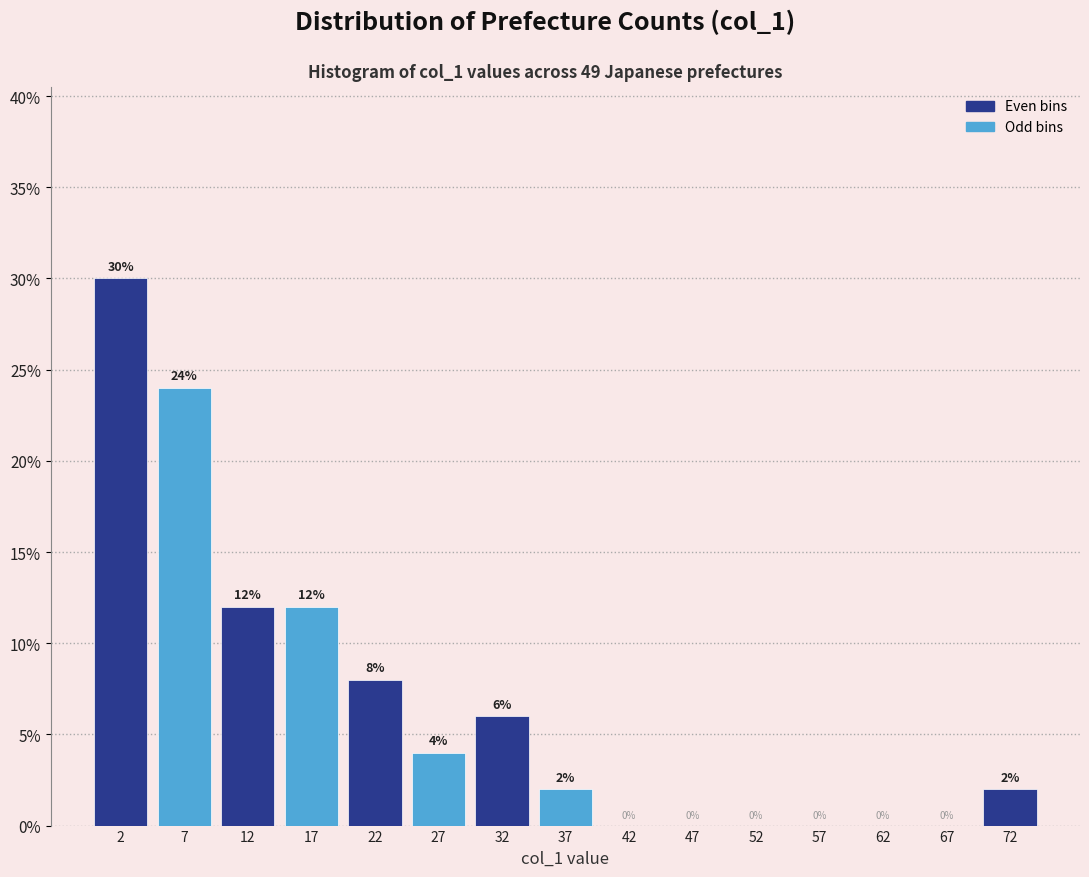

Reading left to right, transcribe this chart: for each bar, give the range it covers on the x-axis and its height.

0 to 5: 30
5 to 10: 24
10 to 15: 12
15 to 20: 12
20 to 25: 8
25 to 30: 4
30 to 35: 6
35 to 40: 2
40 to 45: 0
45 to 50: 0
50 to 55: 0
55 to 60: 0
60 to 65: 0
65 to 70: 0
70 to 75: 2